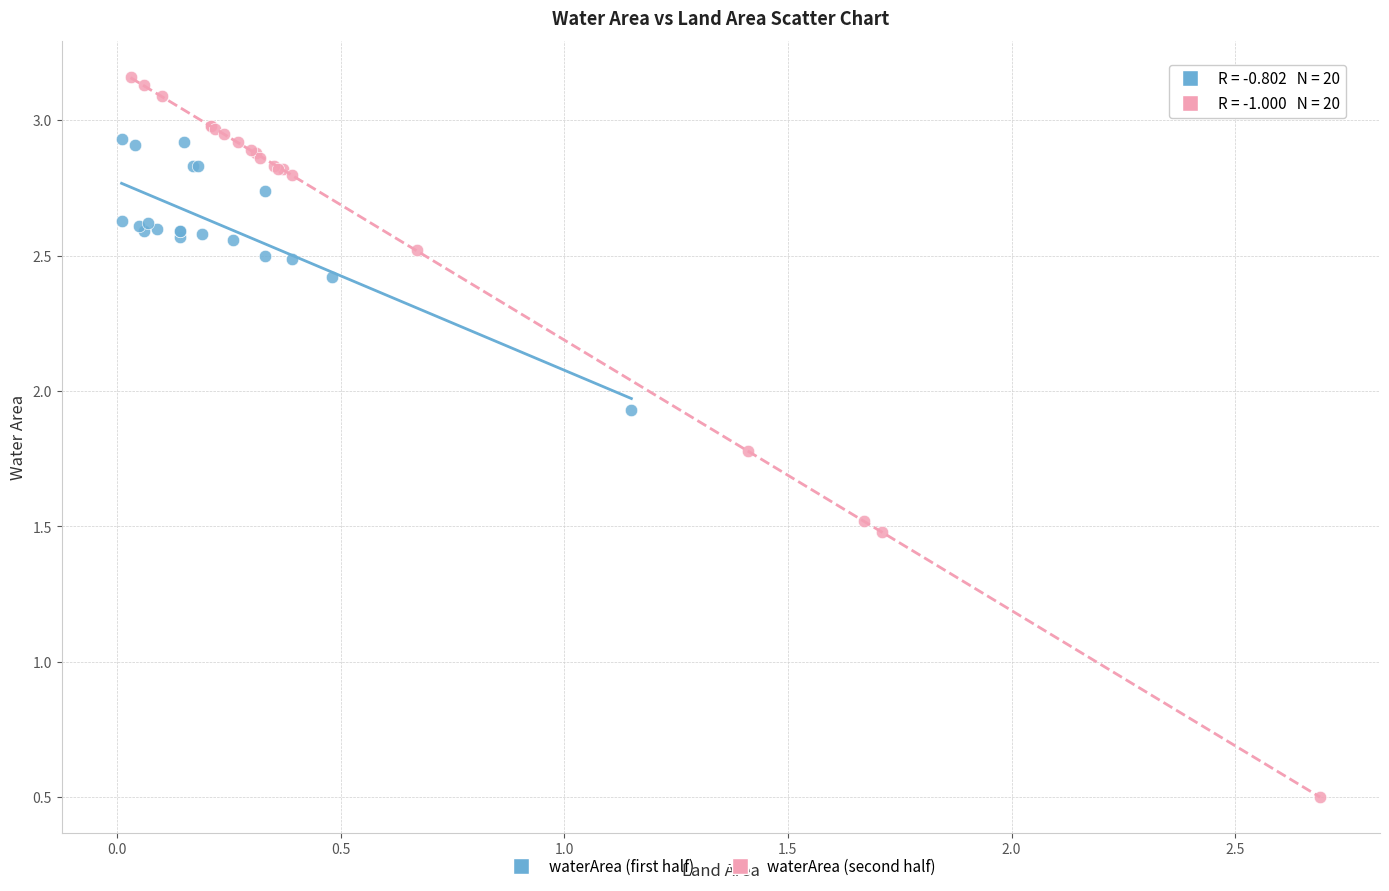

What are all the series names shown in the legend?

waterArea (first half), waterArea (second half)